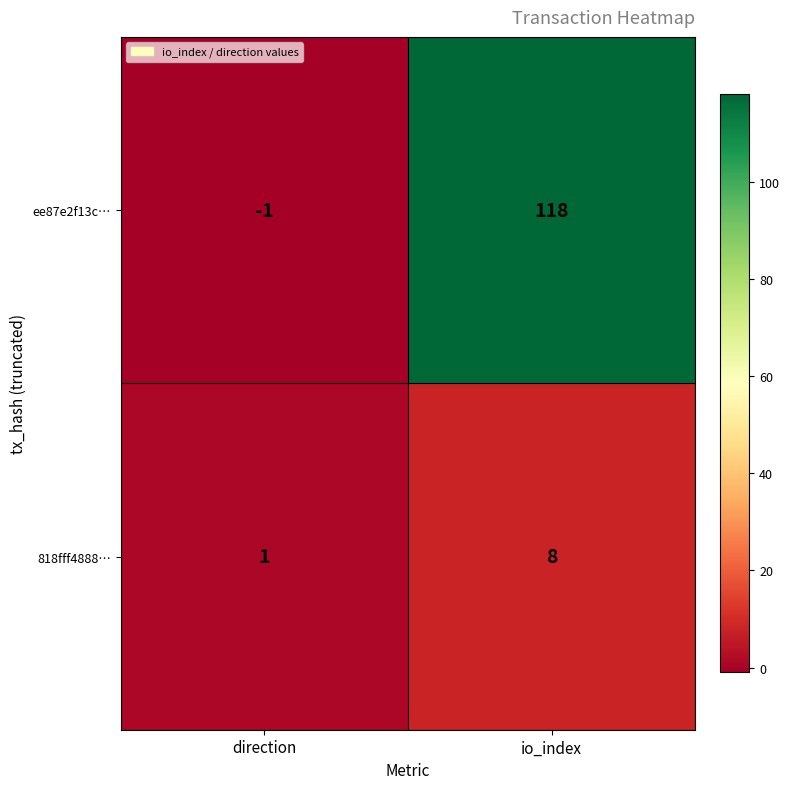

What is the difference between the maximum and minimum values in the ee87e2f13c… series?

119